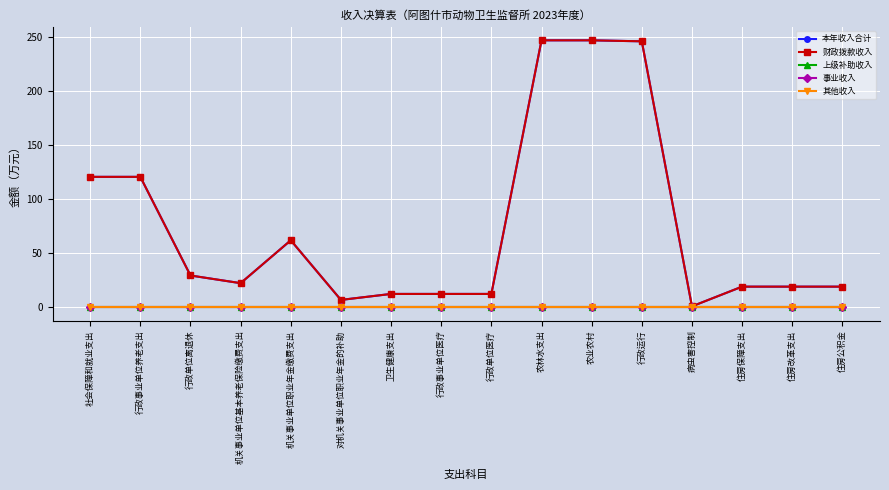

Where is 本年收入合计 nearest to the value 123?

社会保障和就业支出